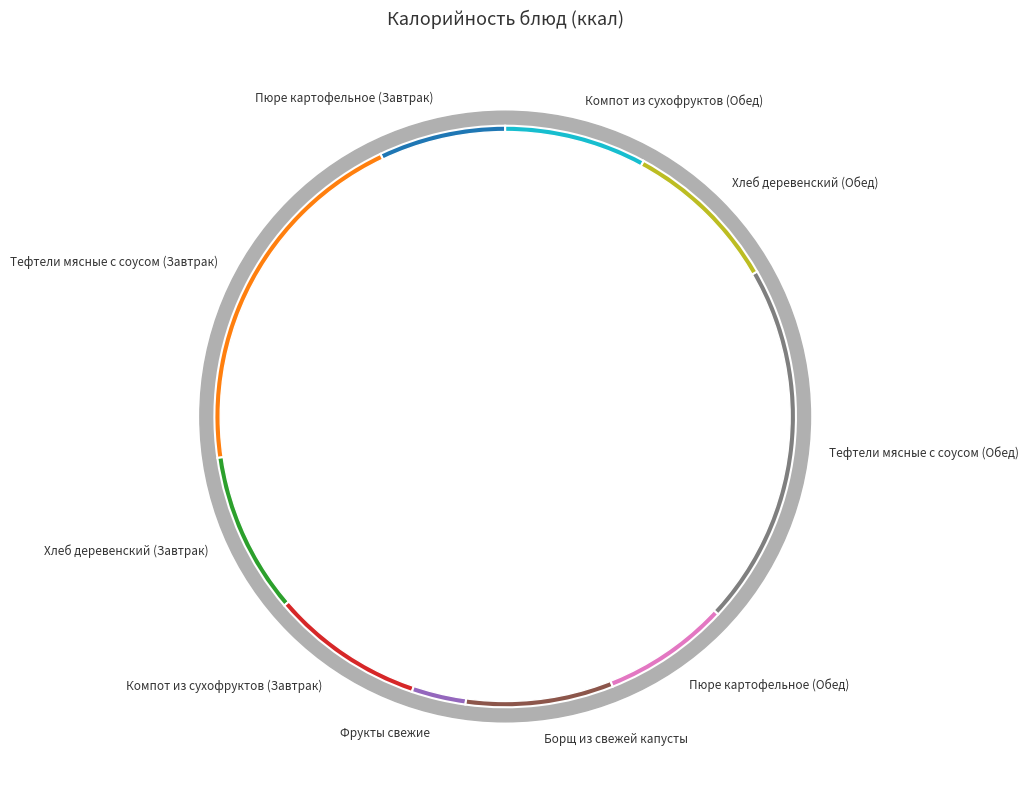

What percentage is the Пюре картофельное (Обед) slice, to the nearest percent?

7%